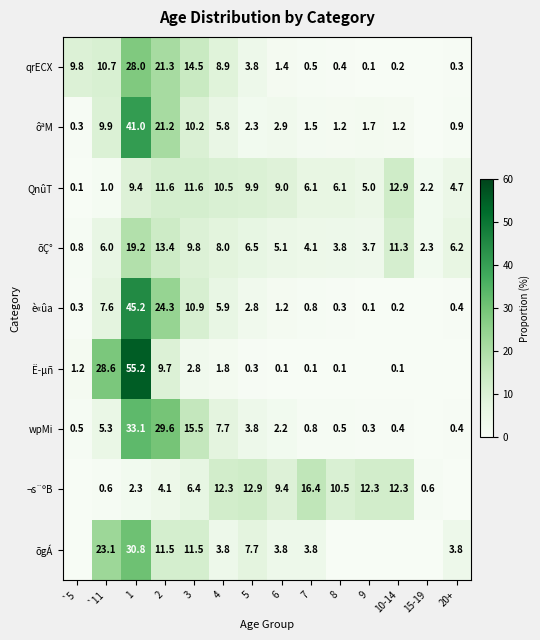

Count the number of data series in this chart.

9